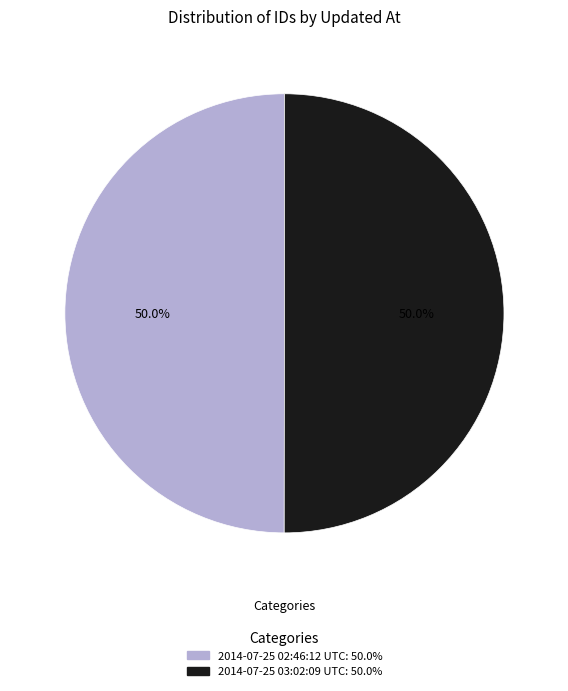

To the nearest percent, what percentage of the pie is 2014-07-25 02:46:12 UTC?

50%